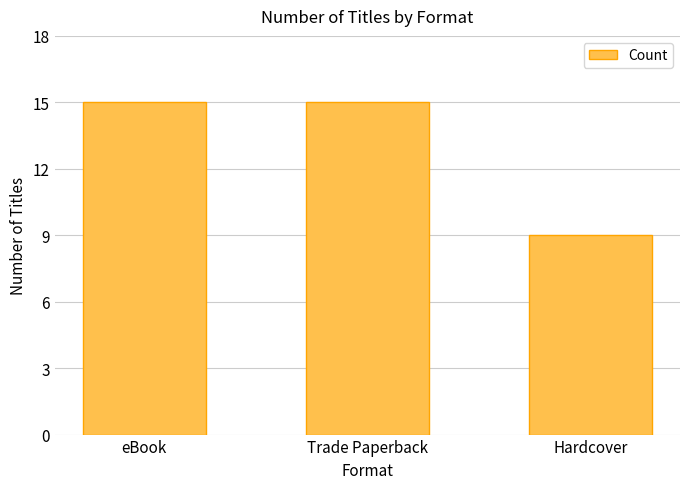

What position from the right is Trade Paperback?

2